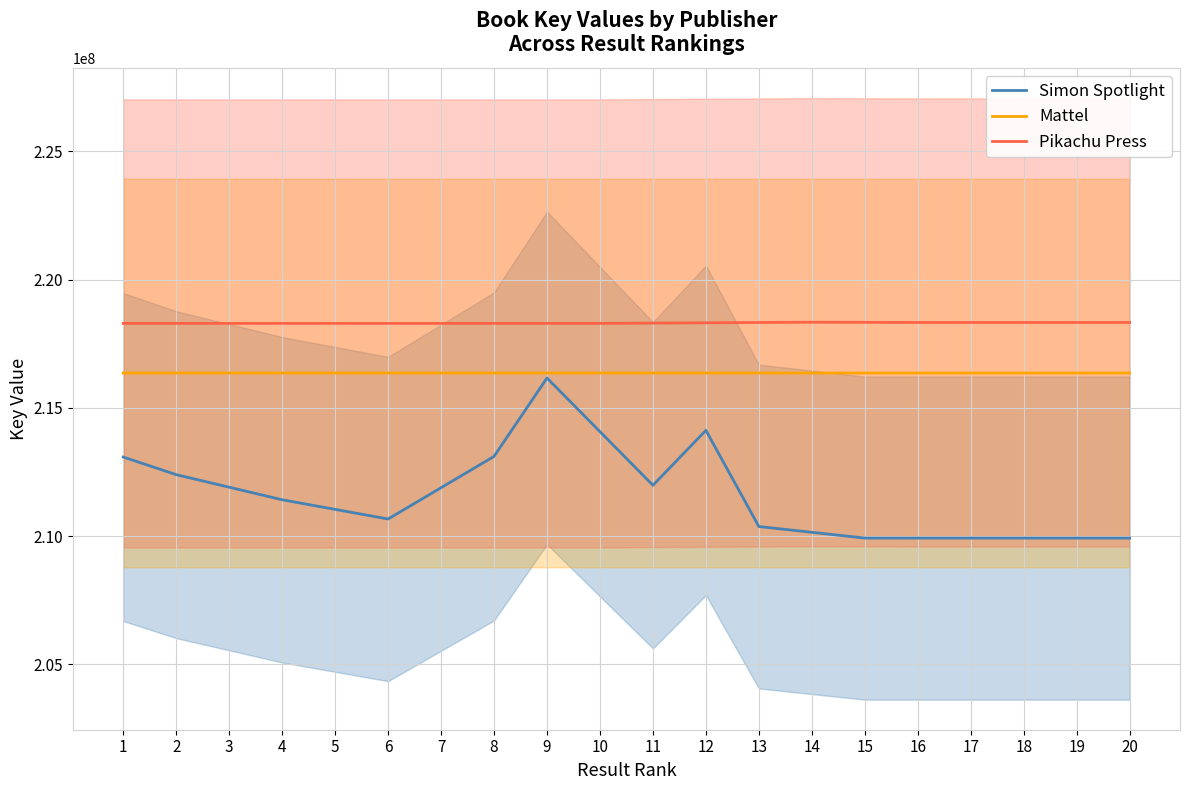

What is the average value of the Mattel series?

216354669.7